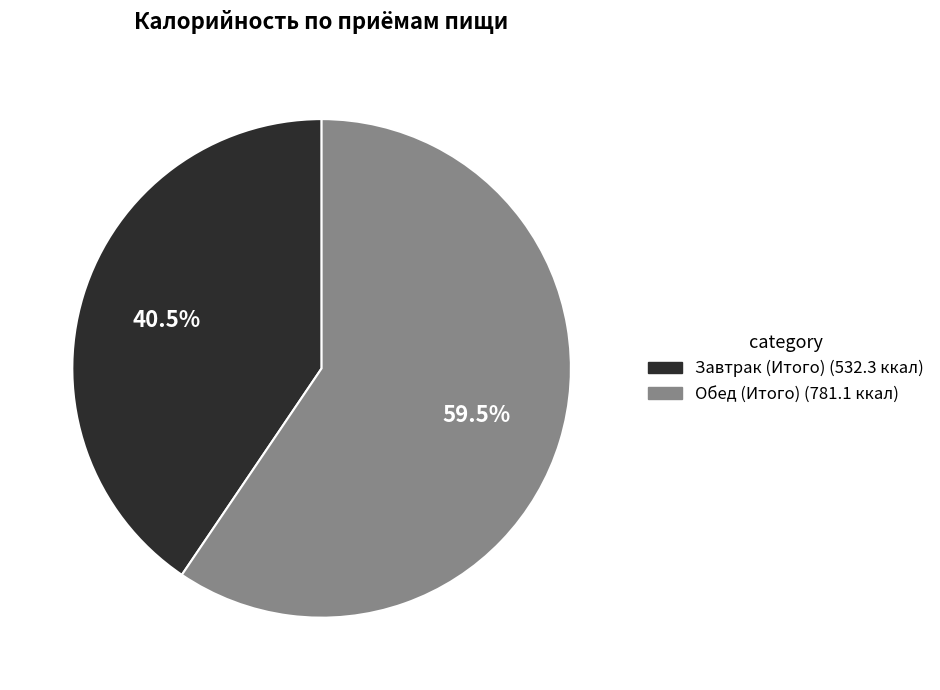

True or false: Обед (Итого) accounts for 74% of the total.

False